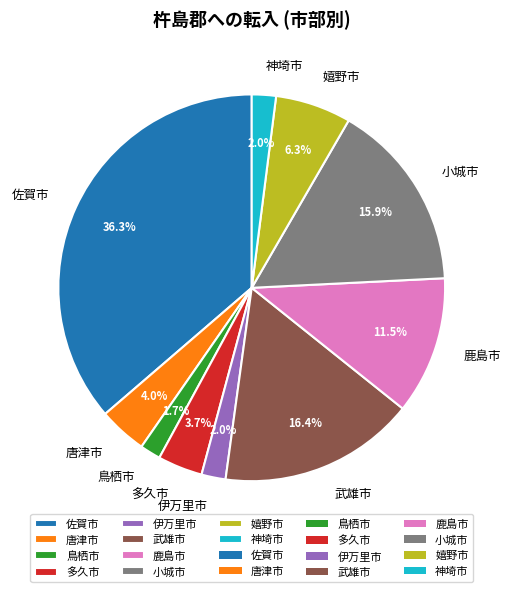

What percentage do 鳥栖市 and 神埼市 together represent?

3.7%